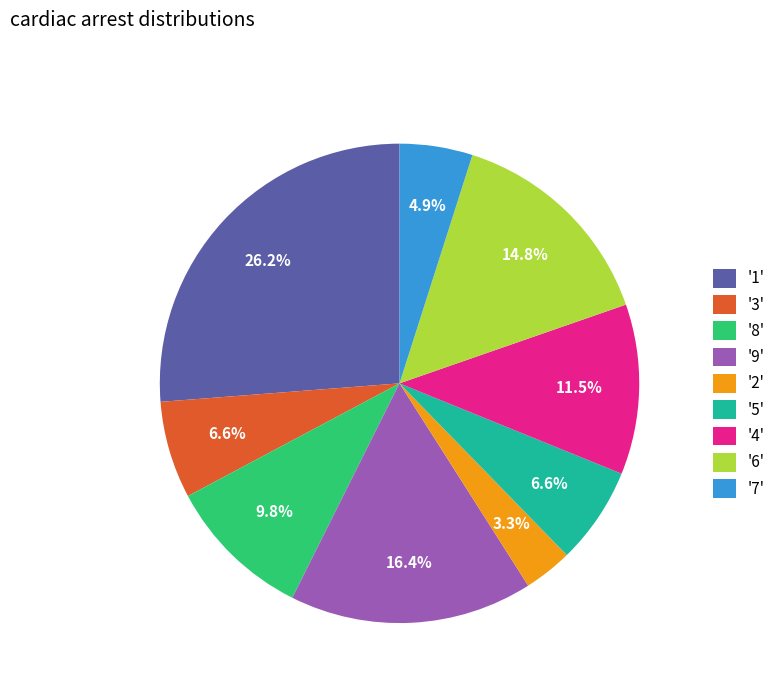

How many slices are in this pie chart?

9